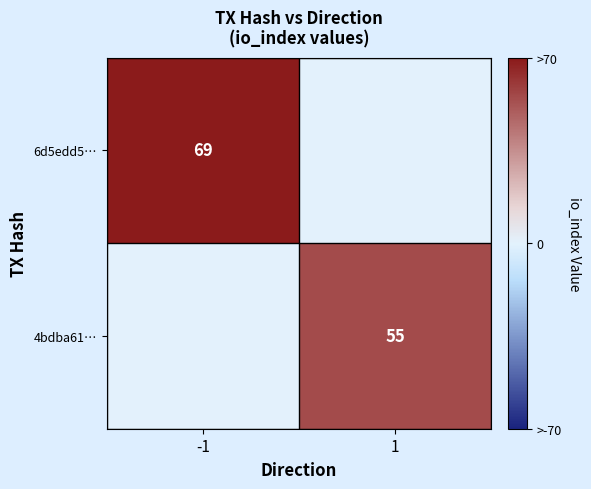

What is the total value across all series at -1?

69